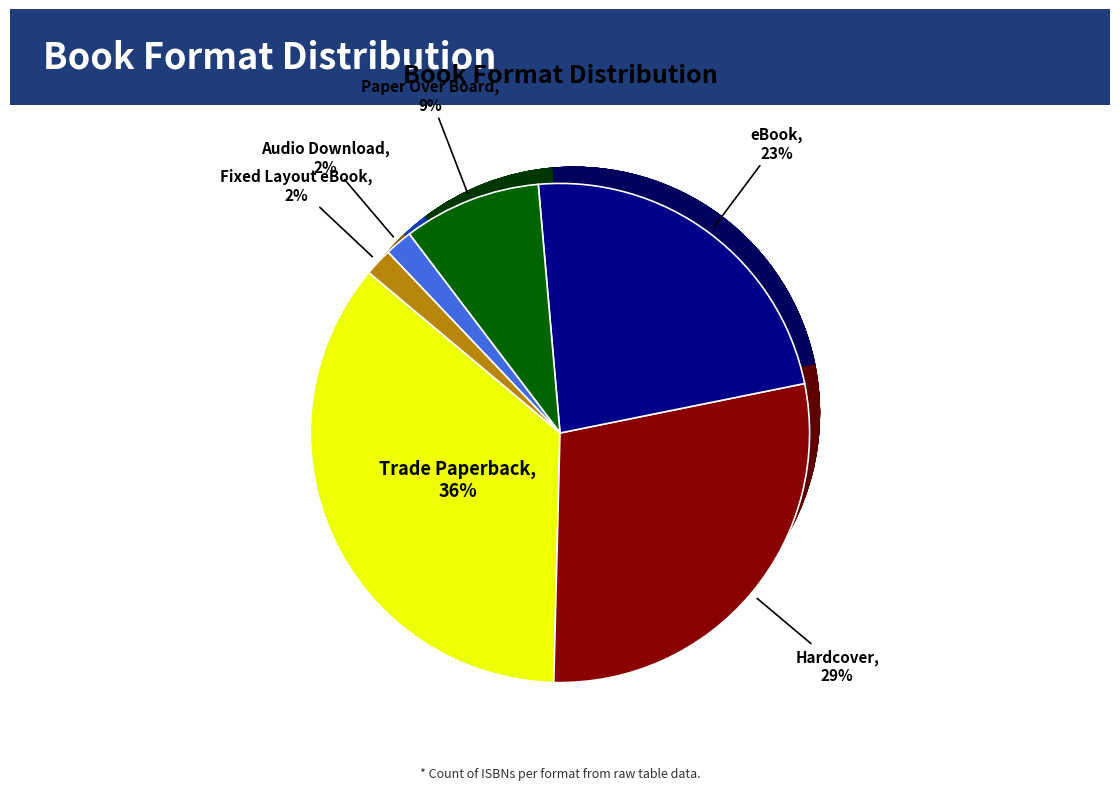

Which category has the biggest portion of the pie?

Trade Paperback